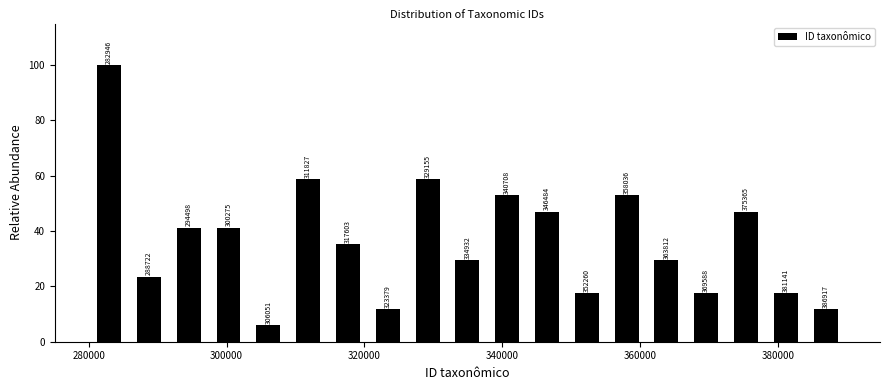

Read against the x-axis, roughly where is the centre of the tallest bar?

282000